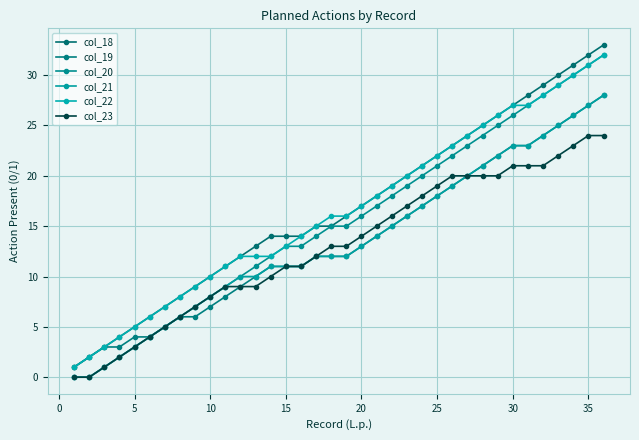

What is the difference between the second highest and minimum values in the col_23 series?

24